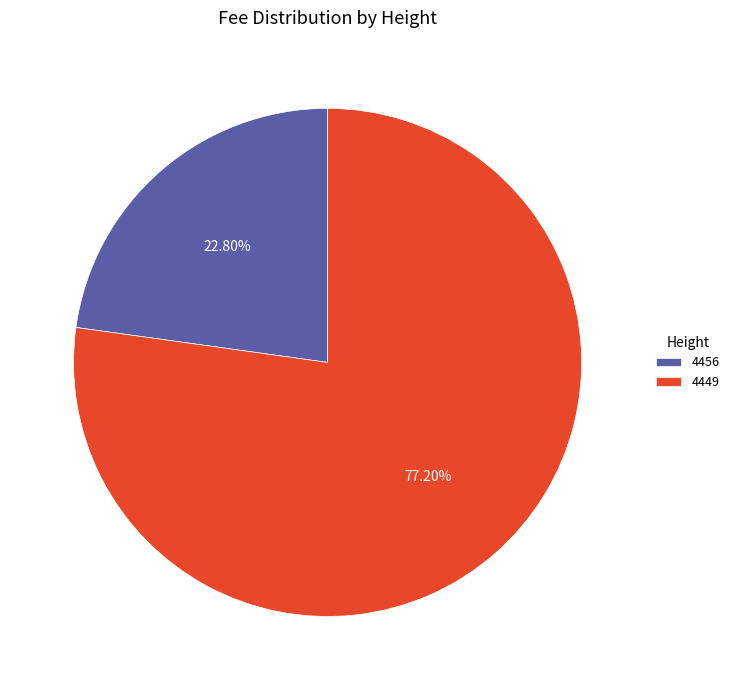

Is it true that 4449 is 91% of the pie?

False